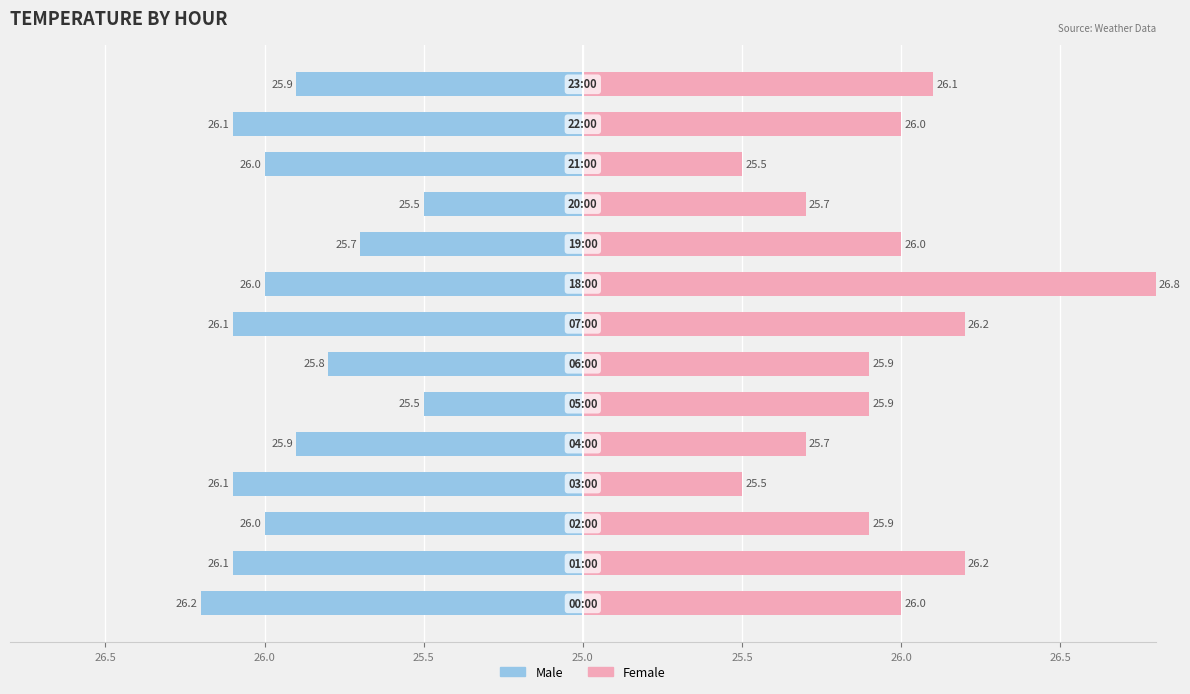

The value of Female at 02:00 is 38.4. True or false?

False